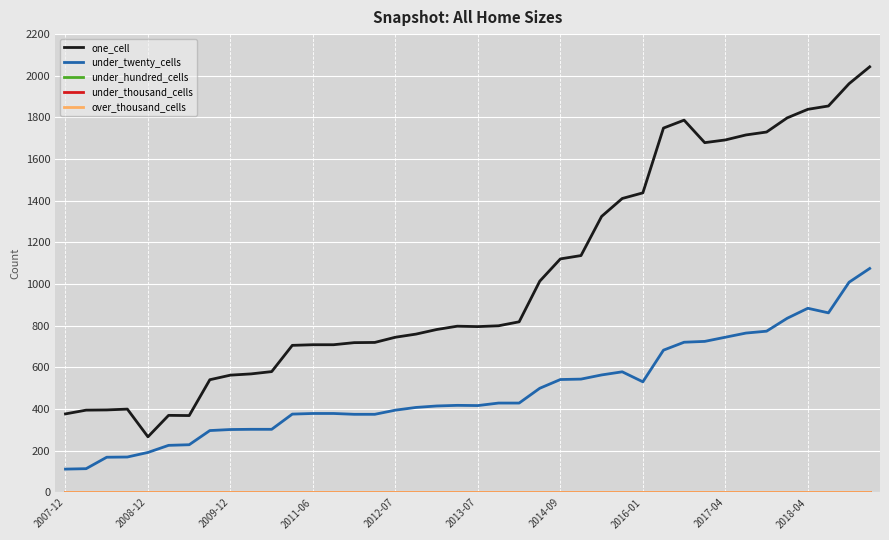

Is this an area chart (filled region under the line)?

No